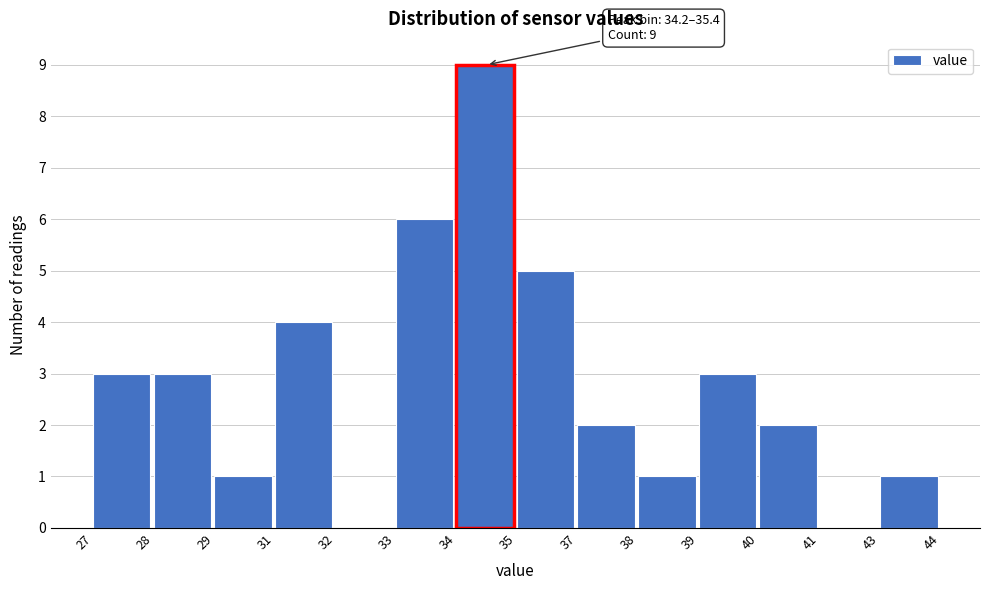

Reading right to left, extract all data points from this chart.

43=1	41=0	40=2	39=3	38=1	37=2	35=5	34=9	33=6	32=0	31=4	29=1	28=3	27=3